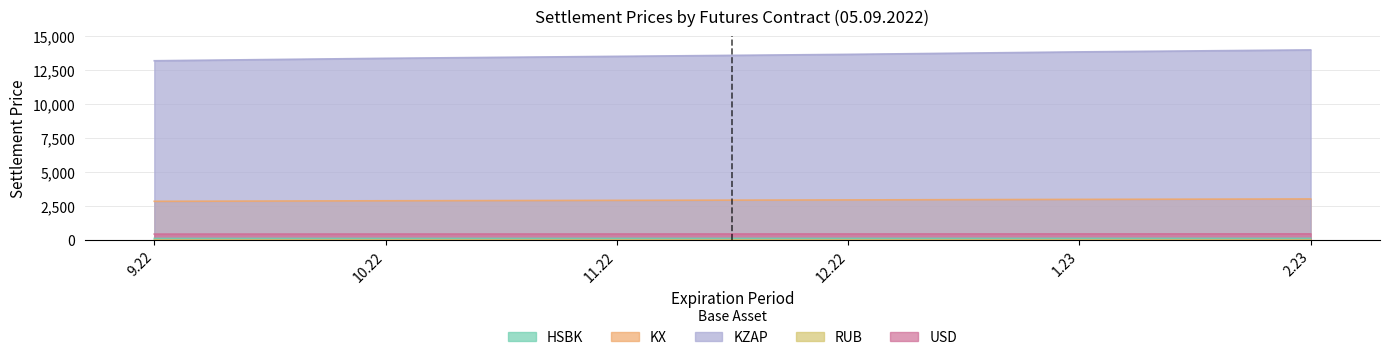

Rank the series at 9.22 from lowest to highest value.

RUB, HSBK, USD, KX, KZAP